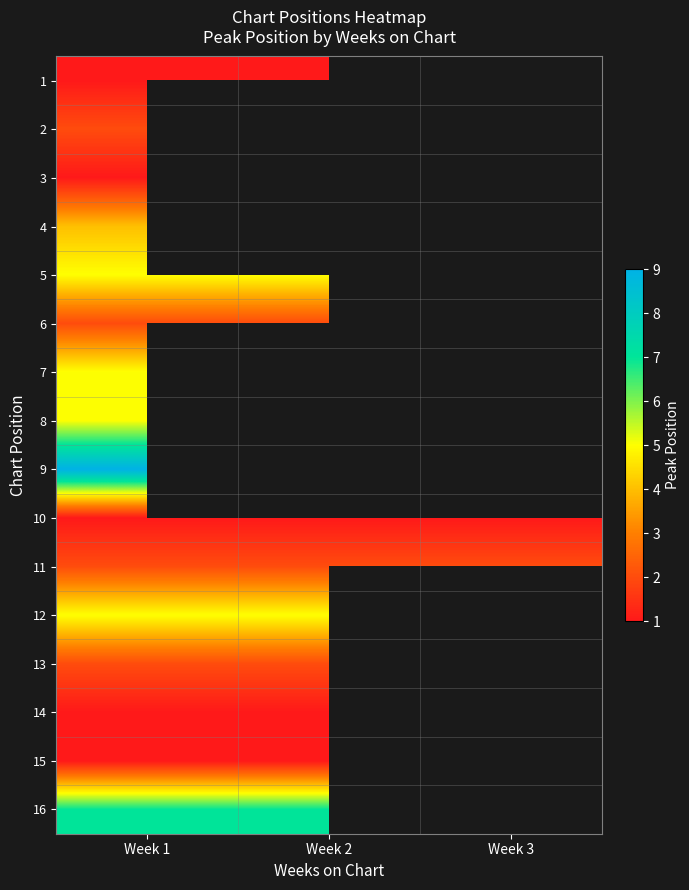

Rank the categories by 3 value from highest to lowest.

Week 1, Week 2, Week 3